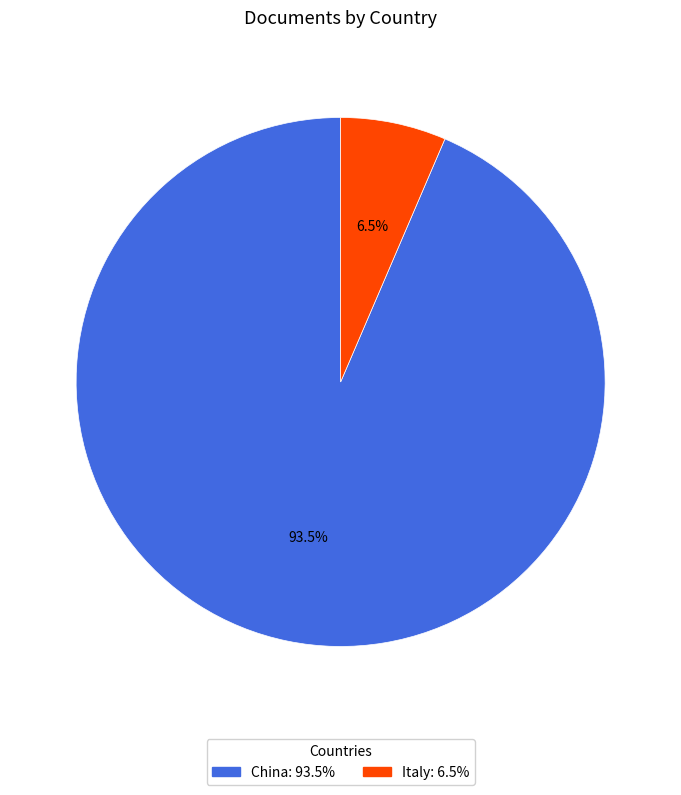

Count the number of slices in the pie.

2